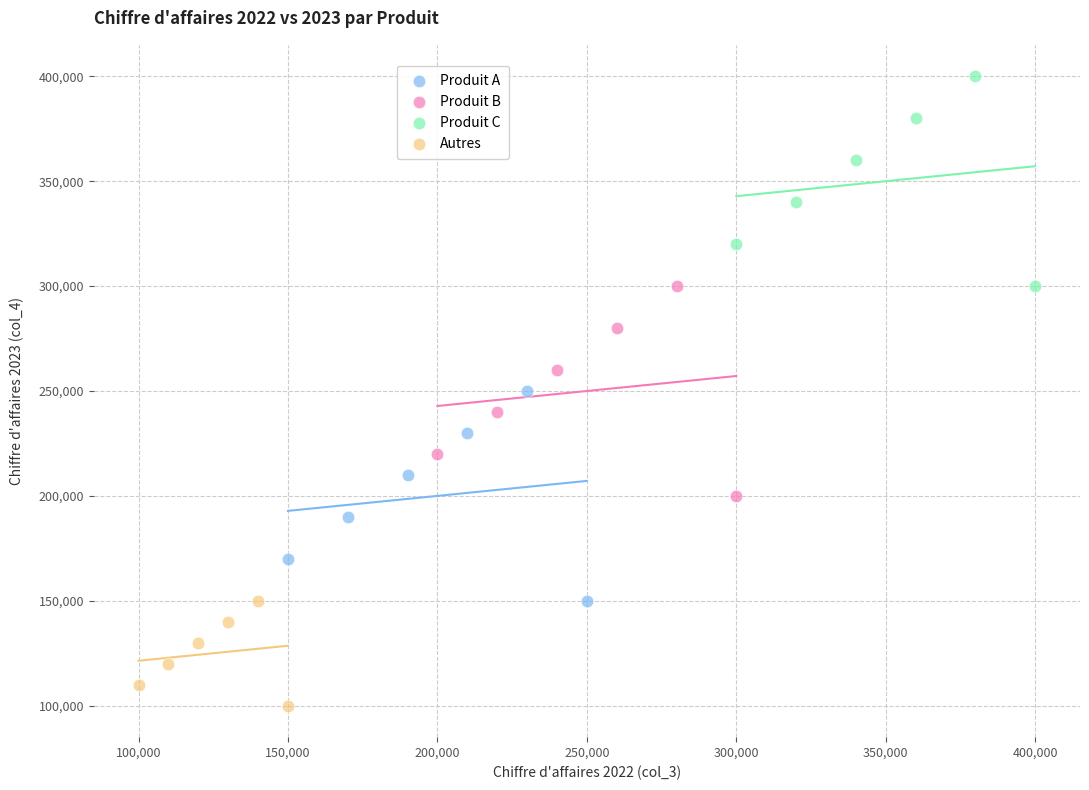

Which series contains the highest Y value?

Produit C